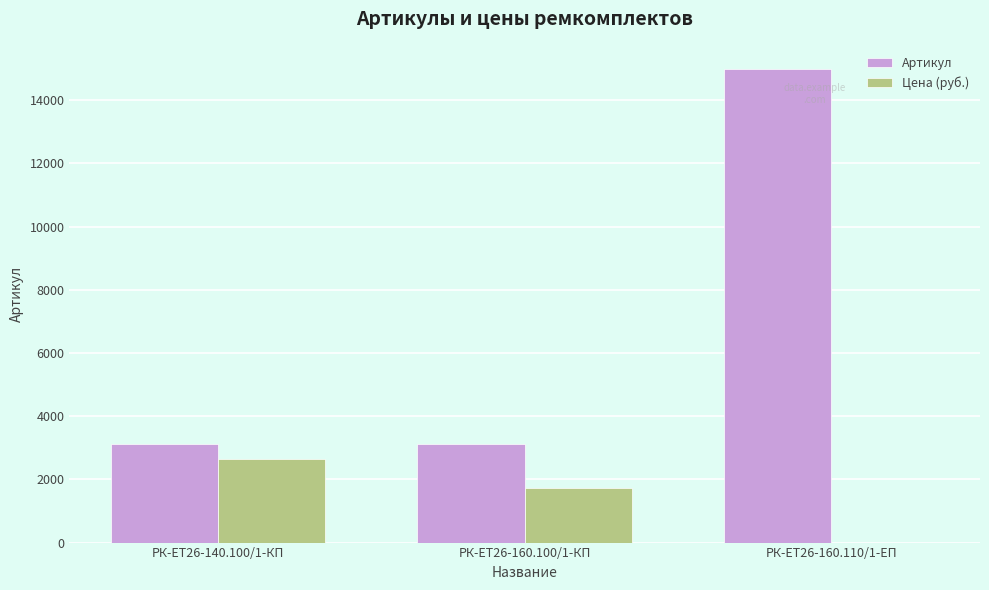

Which category has the highest value across all series?

РК-ЕТ26-160.110/1-ЕП